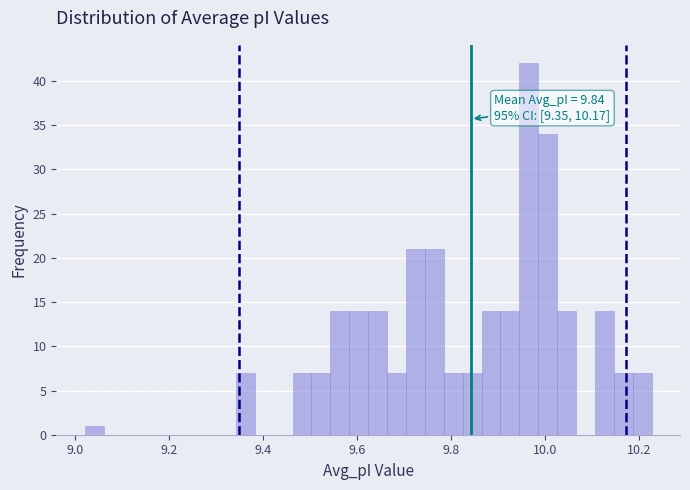

Read against the x-axis, roughly where is the centre of the tallest bar?

9.96